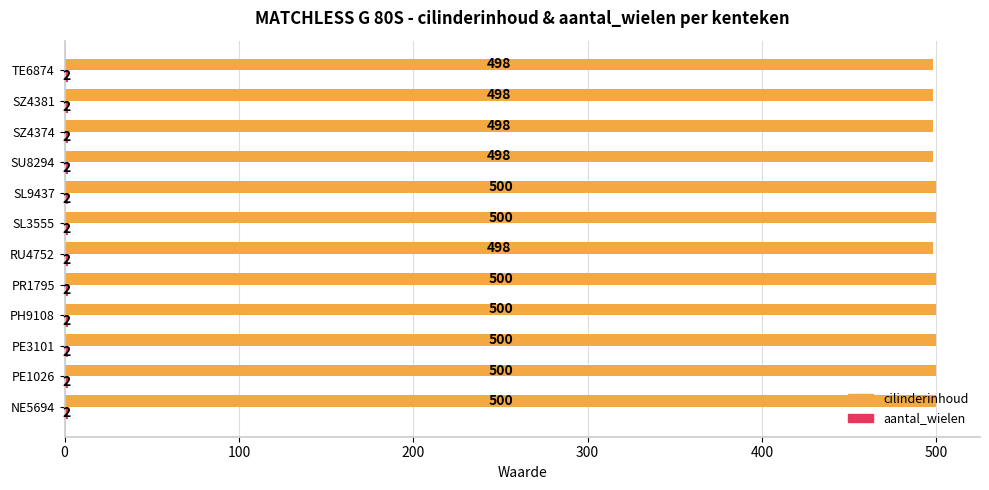

What is the sum of all cilinderinhoud values?

5990